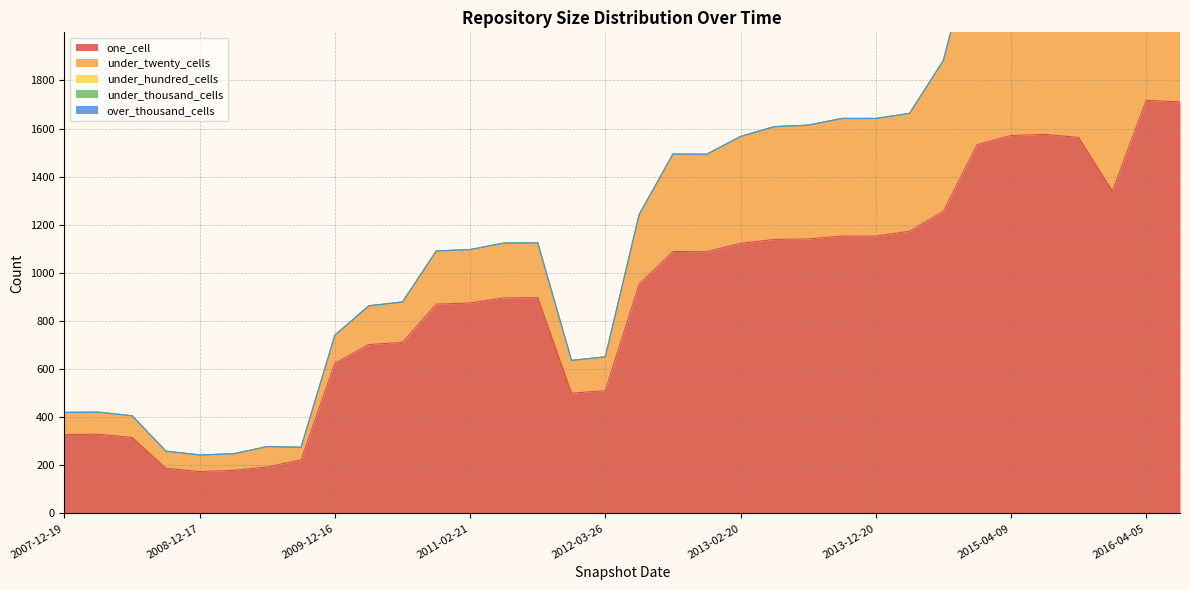

What position from the left is 2016-04-05?

33